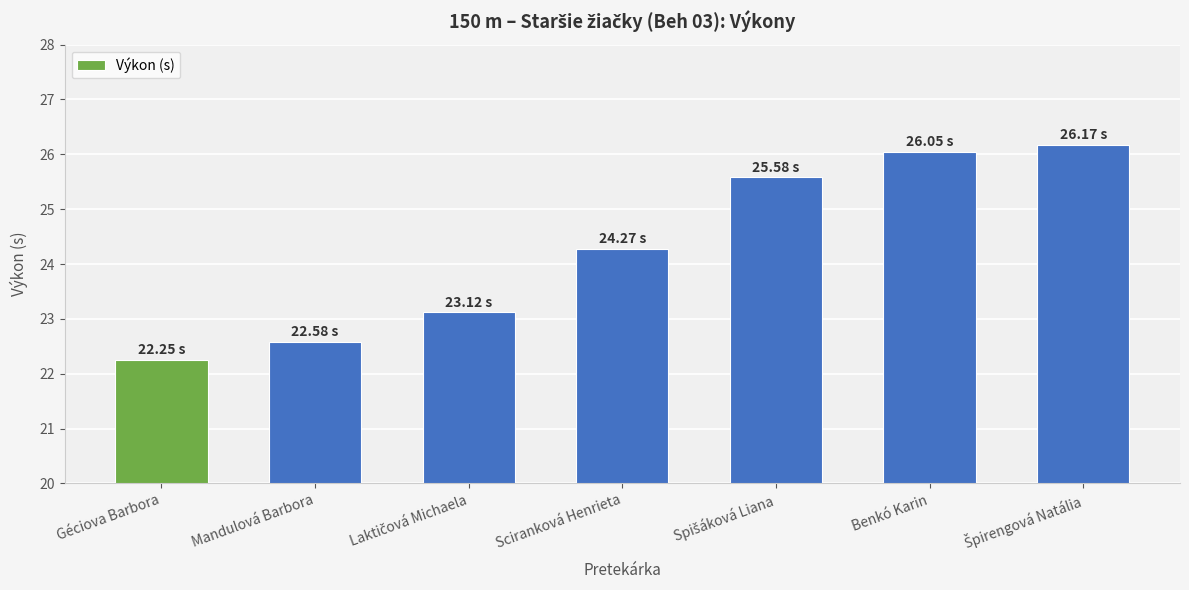

What is the sum of all values?

170.0